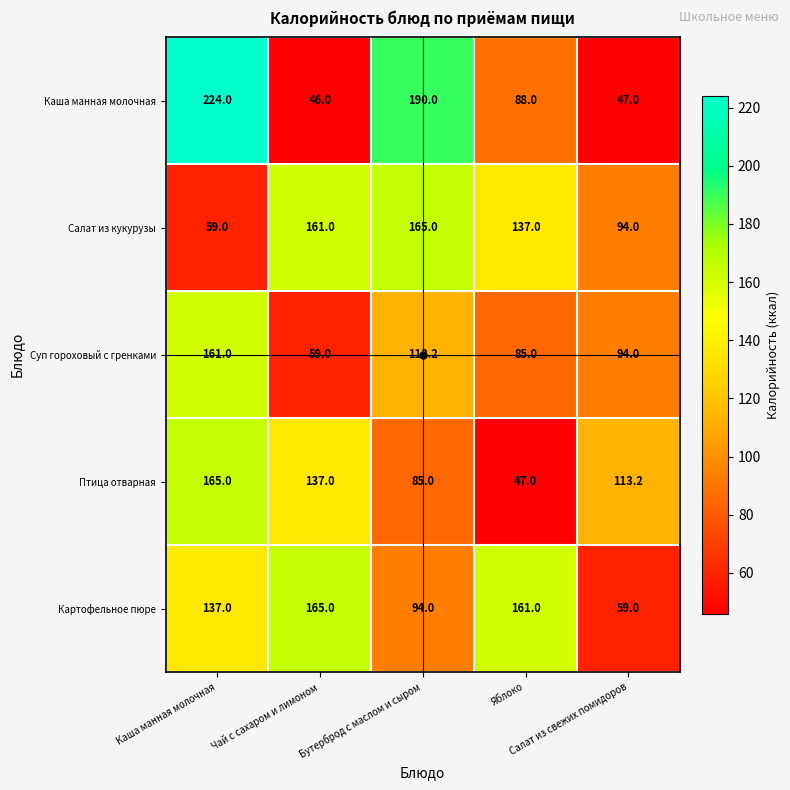

What is the average value of the Суп гороховый с гренками series?

102.4